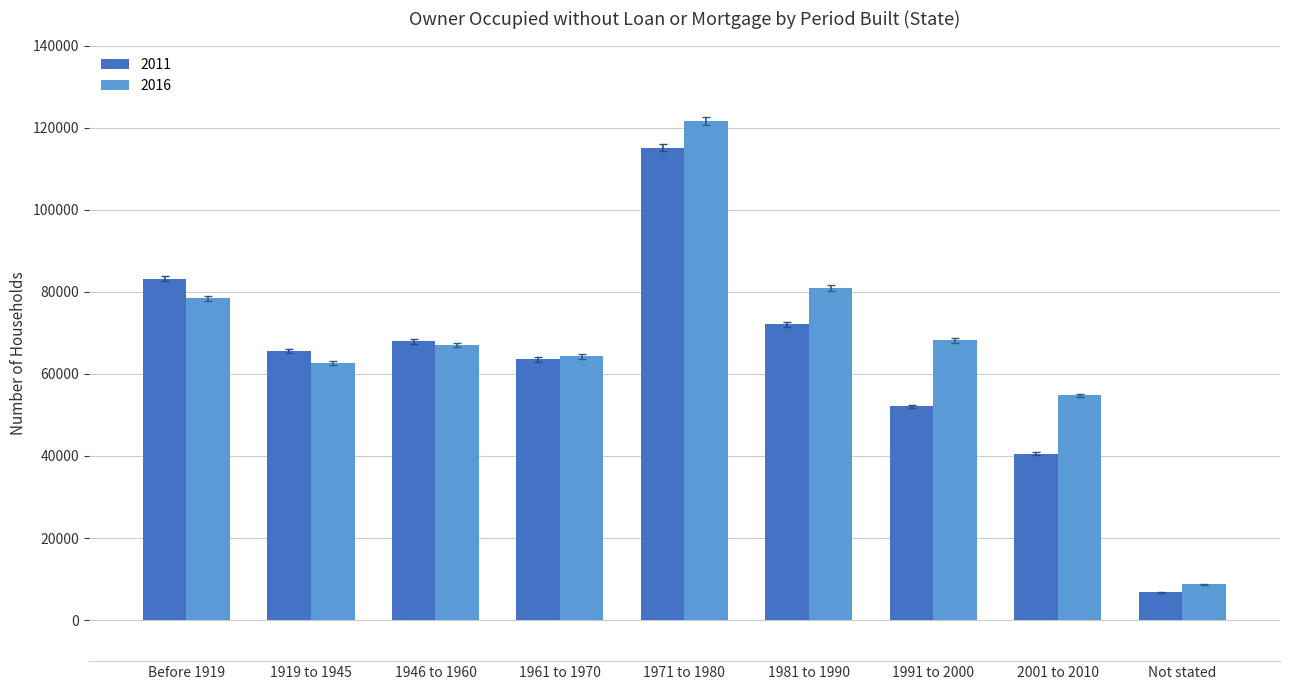

At which label does 2016 first exceed 66985?

Before 1919